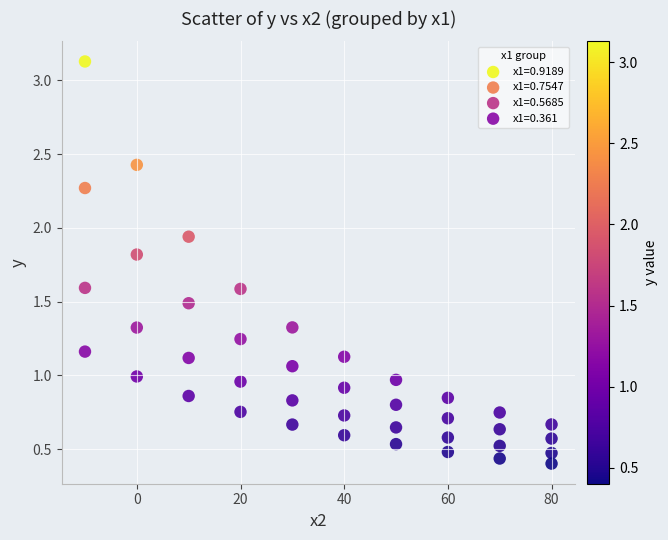

What is the X range (max minus min) for the scatter plot?

90.0